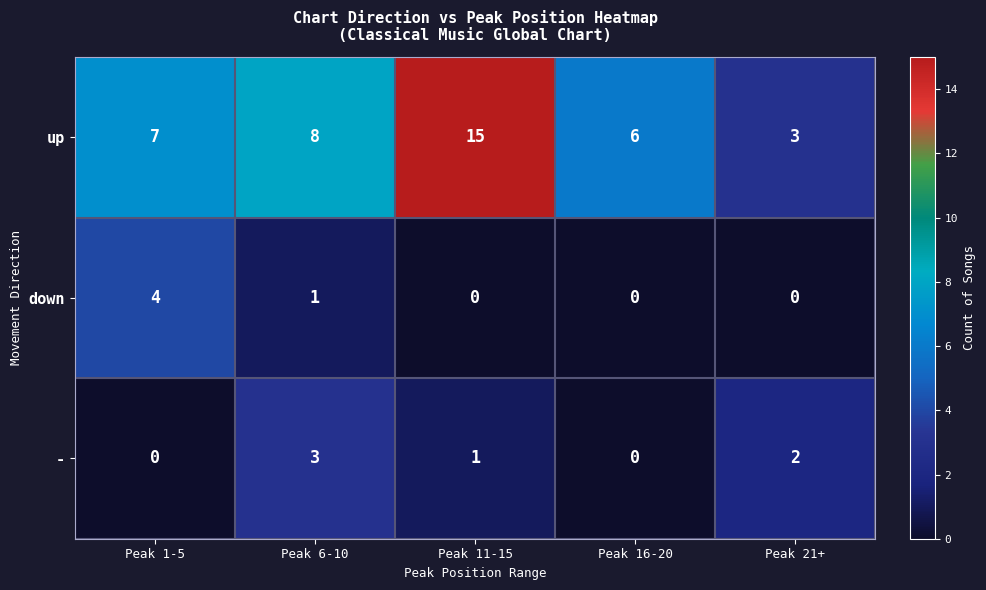

How many data points does each series have?

5